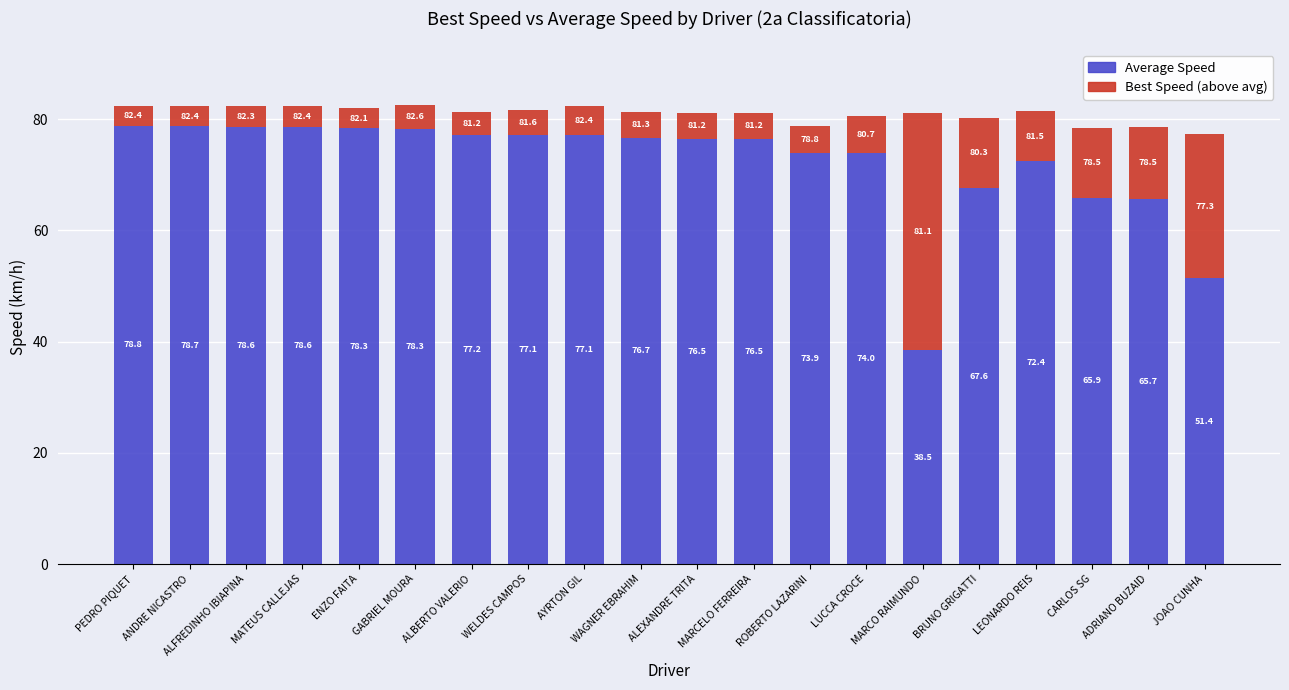

True or false: Average Speed has a value of 78.8 at PEDRO PIQUET.

True